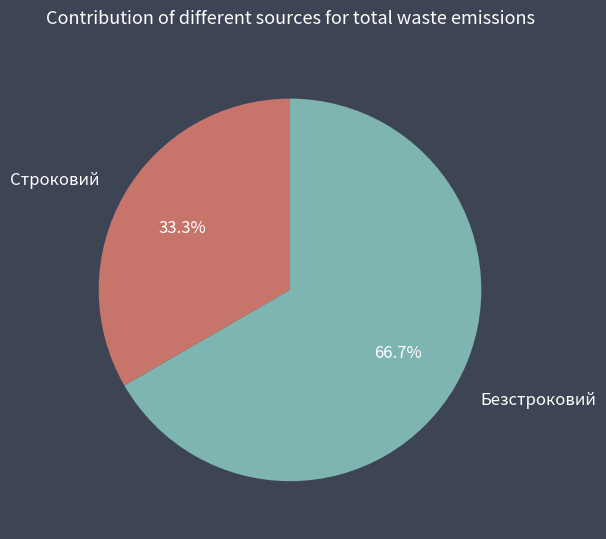

Which category has the biggest portion of the pie?

Безстроковий